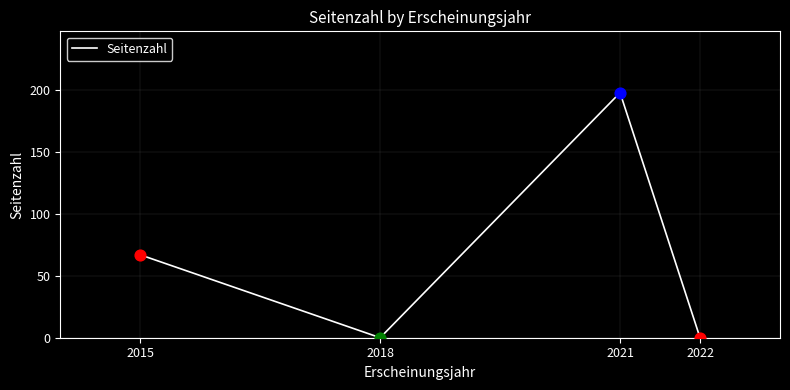

Between 2015 and 2018, which is larger?

2015